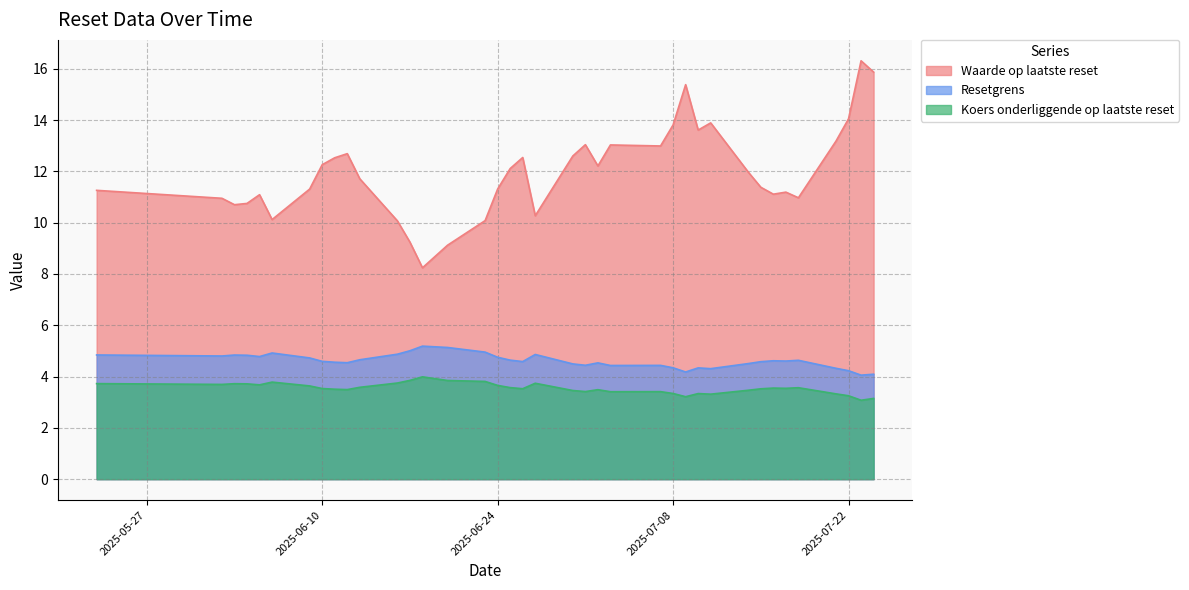

List the labels in order of Resetgrens value, smallest first.

2025-07-23, 2025-07-24, 2025-07-09, 2025-07-22, 2025-07-11, 2025-07-21, 2025-07-10, 2025-07-08, 2025-07-03, 2025-07-07, 2025-07-01, 2025-06-30, 2025-07-14, 2025-07-02, 2025-06-12, 2025-06-11, 2025-07-15, 2025-06-26, 2025-06-10, 2025-07-17, 2025-07-16, 2025-07-18, 2025-06-25, 2025-06-13, 2025-06-09, 2025-06-24, 2025-06-05, 2025-06-02, 2025-06-04, 2025-06-03, 2025-05-23, 2025-06-27, 2025-06-16, 2025-06-06, 2025-06-23, 2025-06-17, 2025-06-20, 2025-06-18